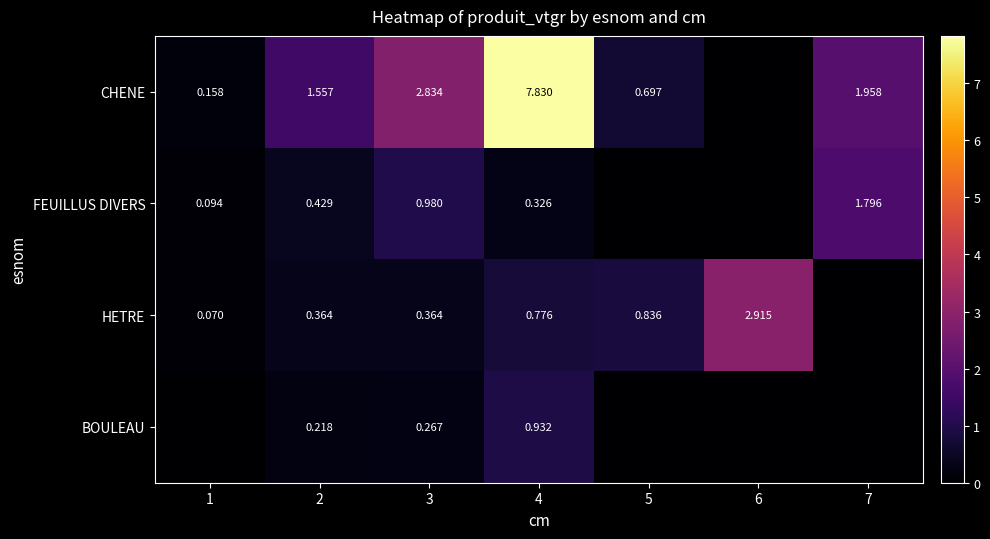

Is the value of CHENE at 2 greater than the value of HETRE at 3?

Yes